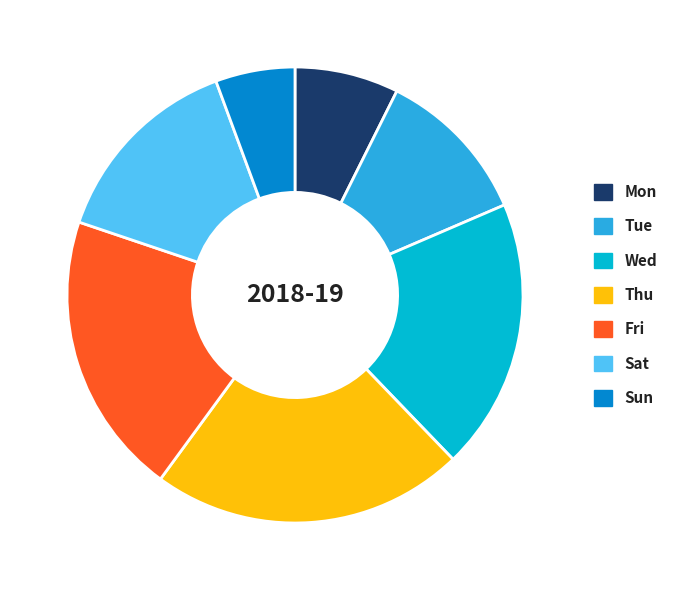

The Fri slice represents 20% of the pie. True or false?

True